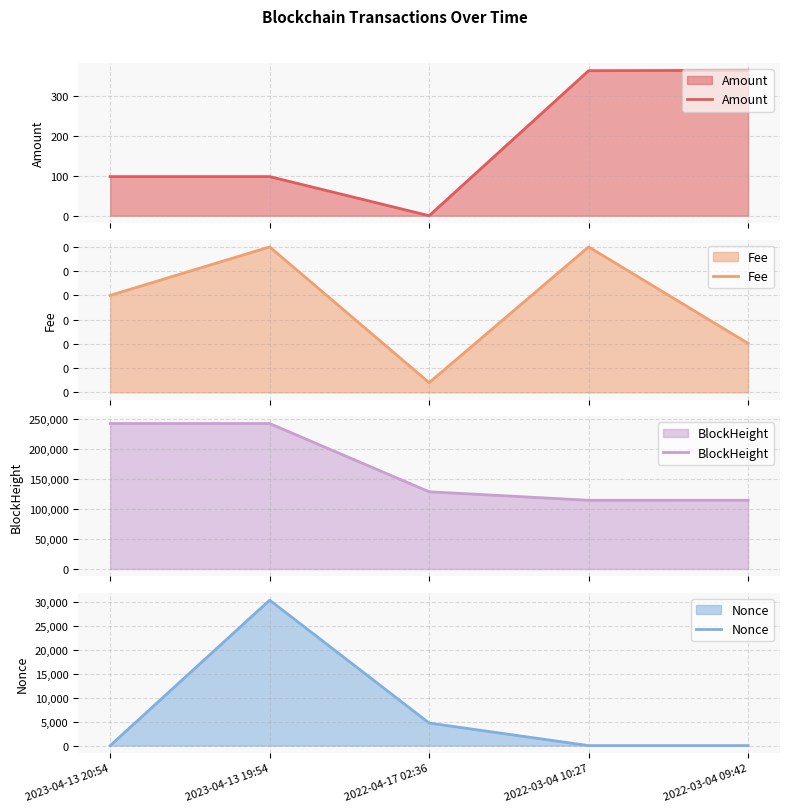

Is the value of Amount at 2022-04-17 02:36 greater than the value of BlockHeight at 2022-04-17 02:36?

No